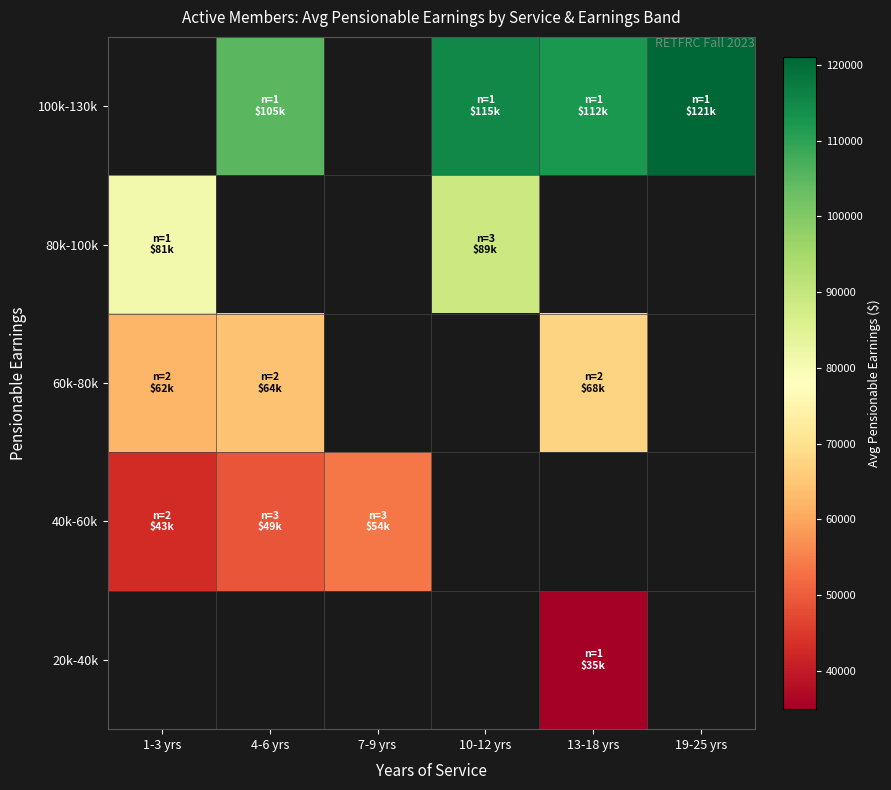

The value of 80k-100k at 10-12 yrs is 89000.0. True or false?

True